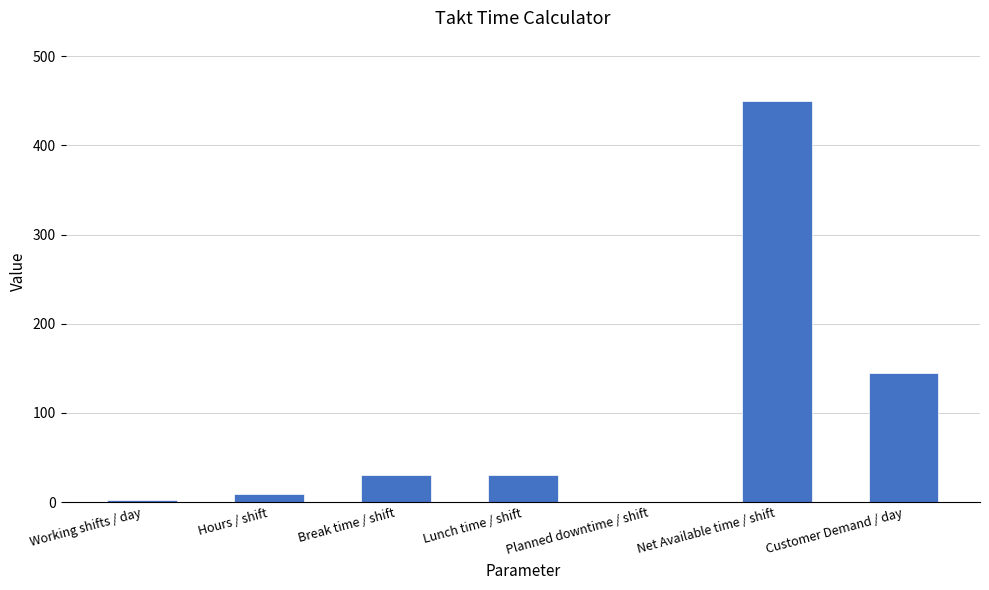

True or false: the data shows -310.4 at Planned downtime / shift.

False